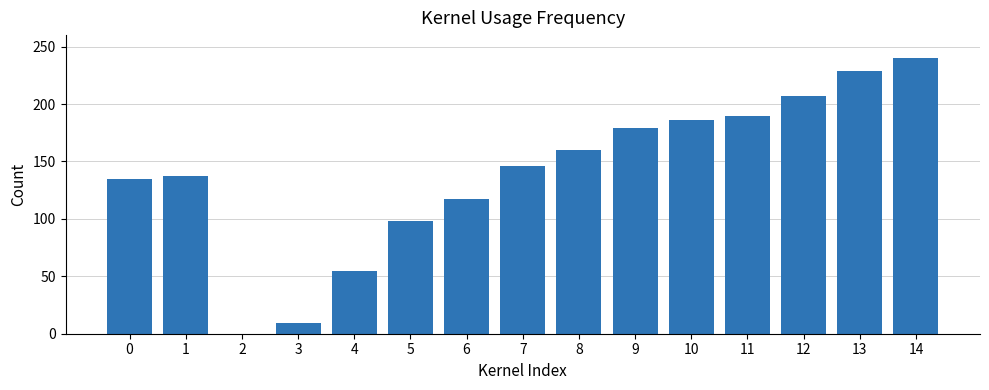

The value at 1 is 60. True or false?

False